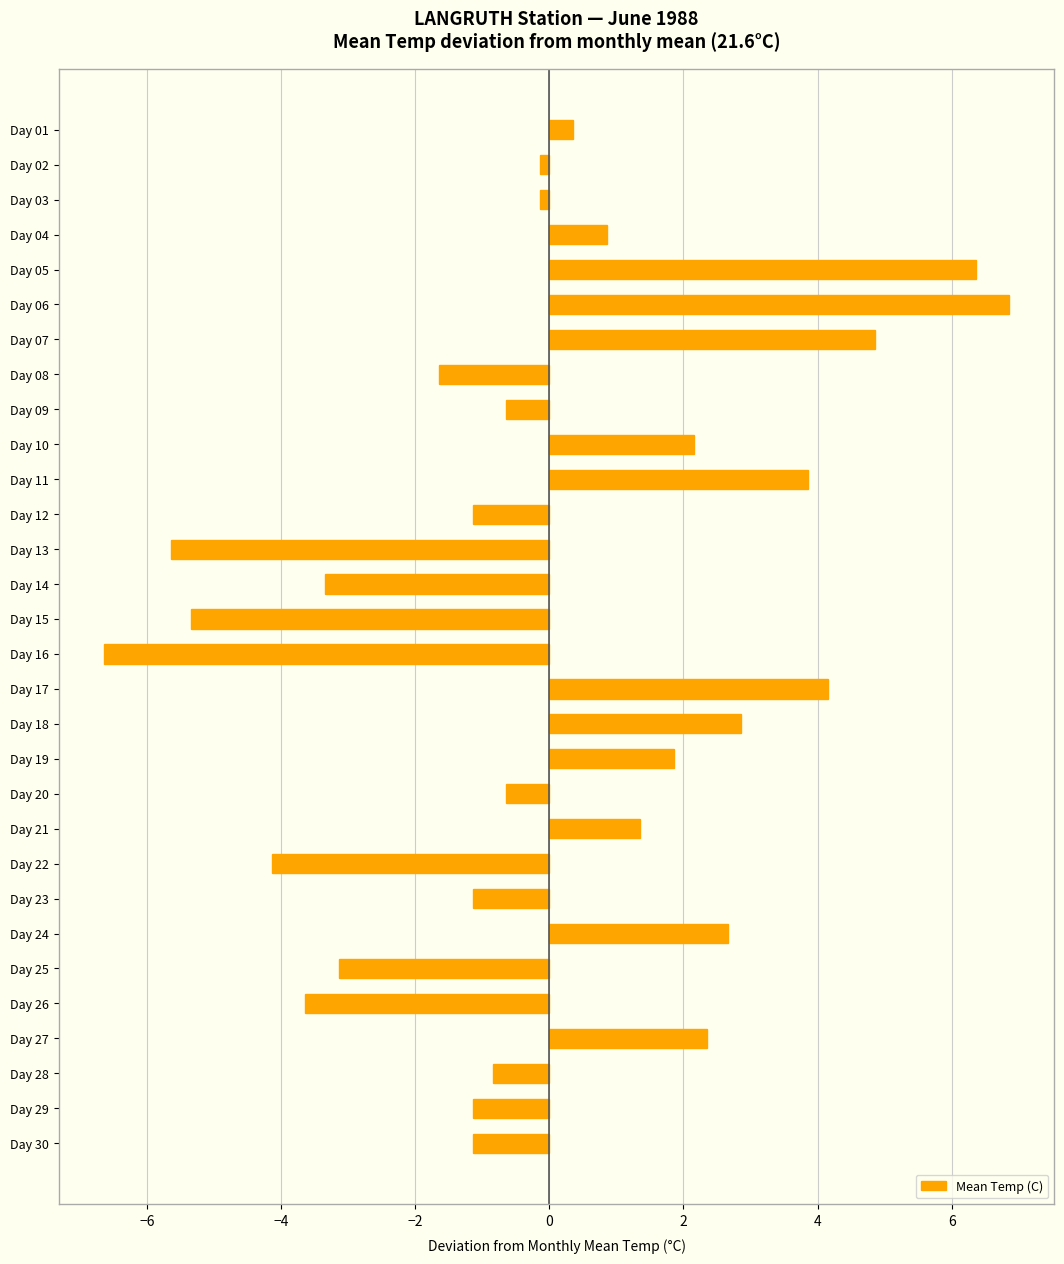

How many values are above zero?

13